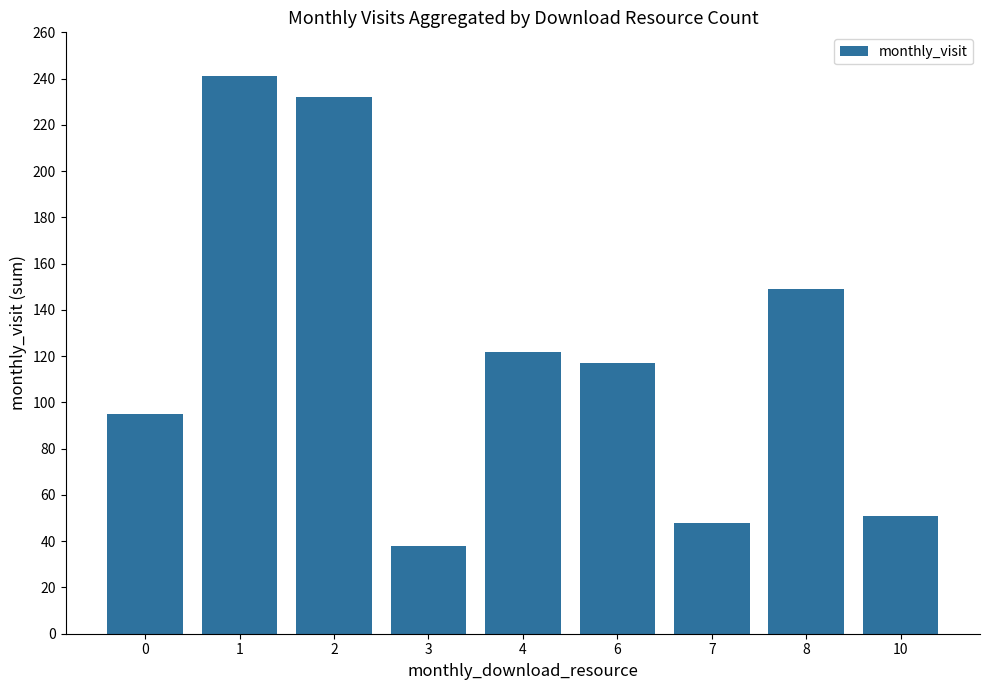

Reading left to right, extract all data points from this chart.

95	241	232	38	122	117	48	149	51